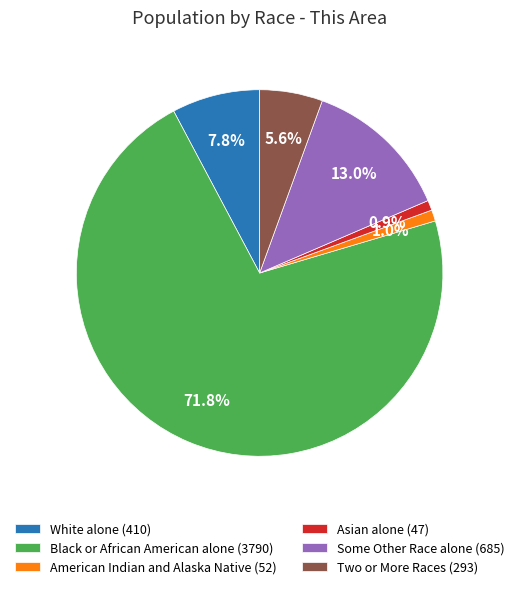

Is American Indian and Alaska Native (52) the majority of the pie?

No